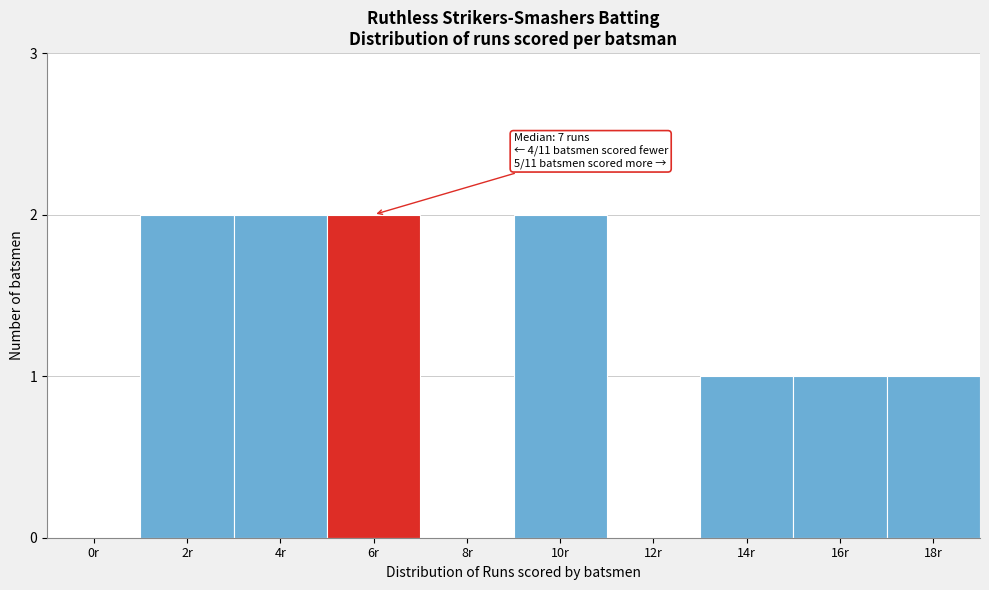

Reading left to right, list all the values displayed in this chart.

0r=0	2r=2	4r=2	6r=2	8r=0	10r=2	12r=0	14r=1	16r=1	18r=1